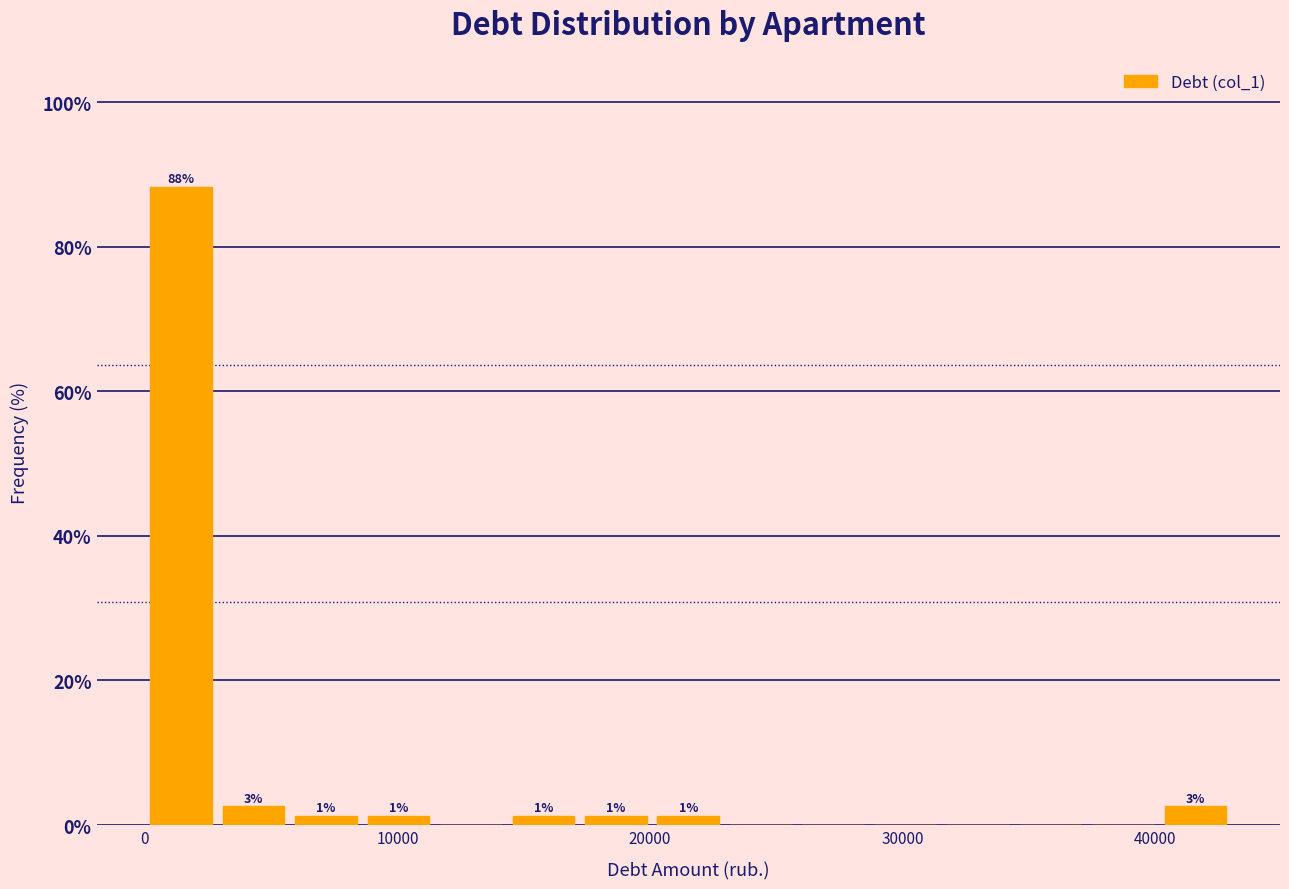

Read against the x-axis, roughly where is the centre of the tallest bar?

1000